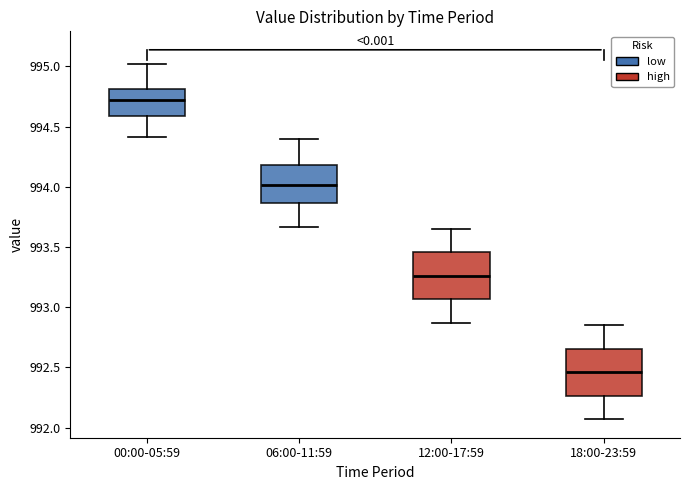

Which box's median line is the highest?

00:00-05:59